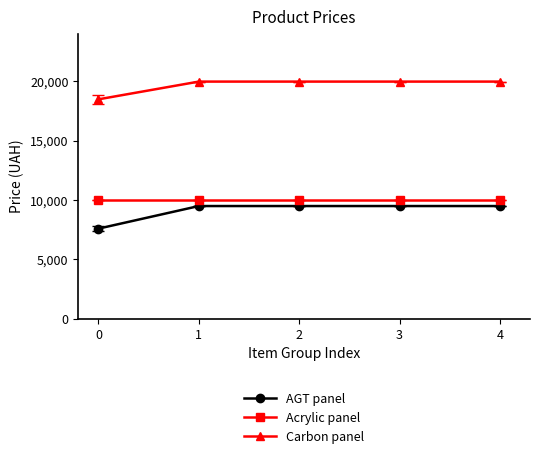

What value does the Carbon panel series have at 2?

19964.2